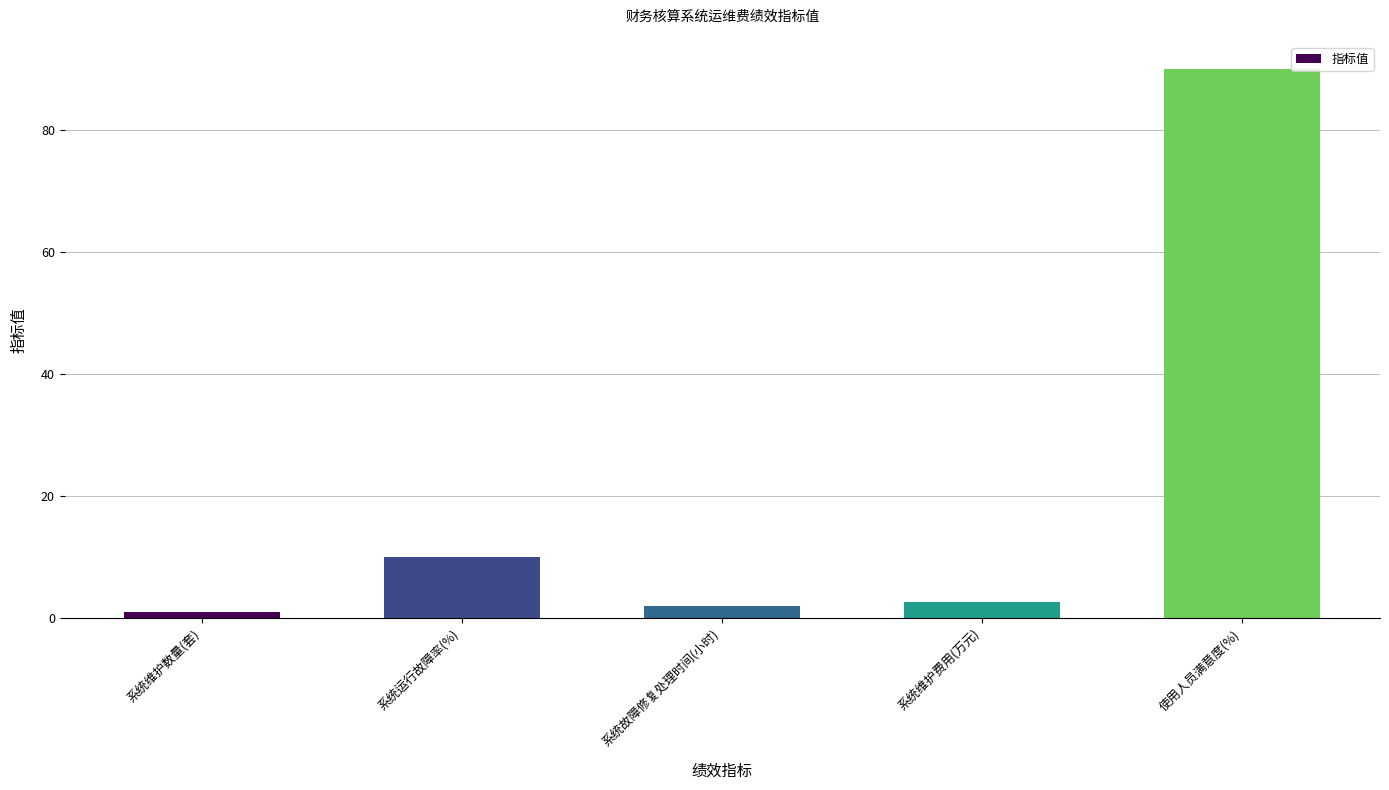

What is the greatest value displayed?

90.0